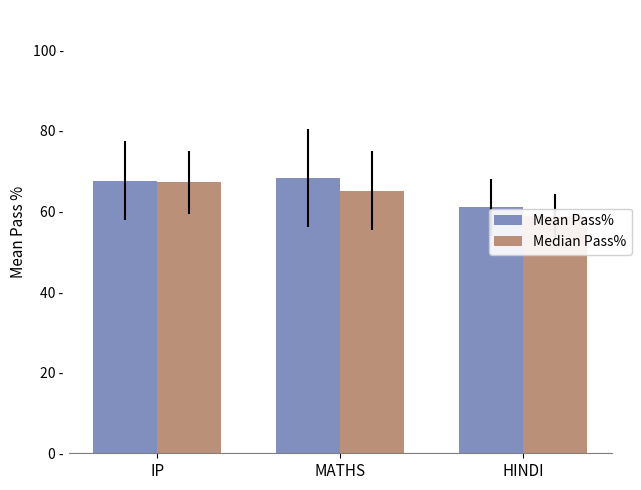

At how many categories does at least one series exceed 59?

3